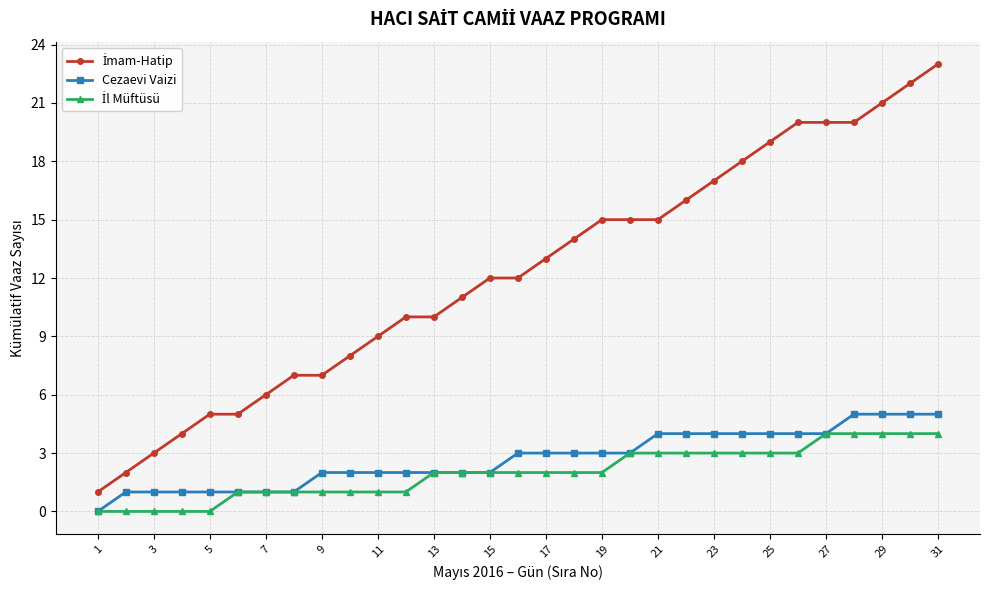

What is the value of the Cezaevi Vaizi point at the 31st from the left?

5